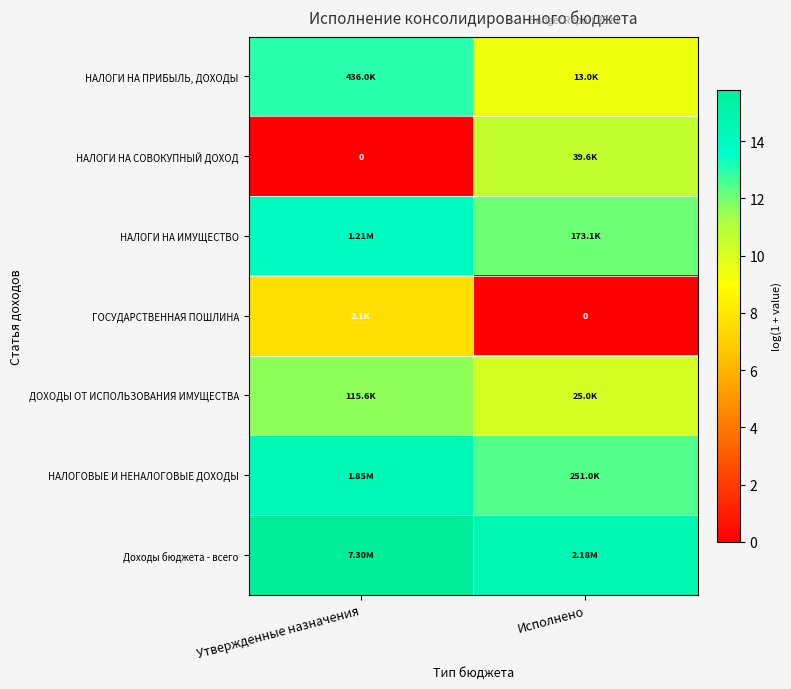

The value of НАЛОГИ НА ИМУЩЕСТВО at Утвержденные назначения is 14.0. True or false?

True